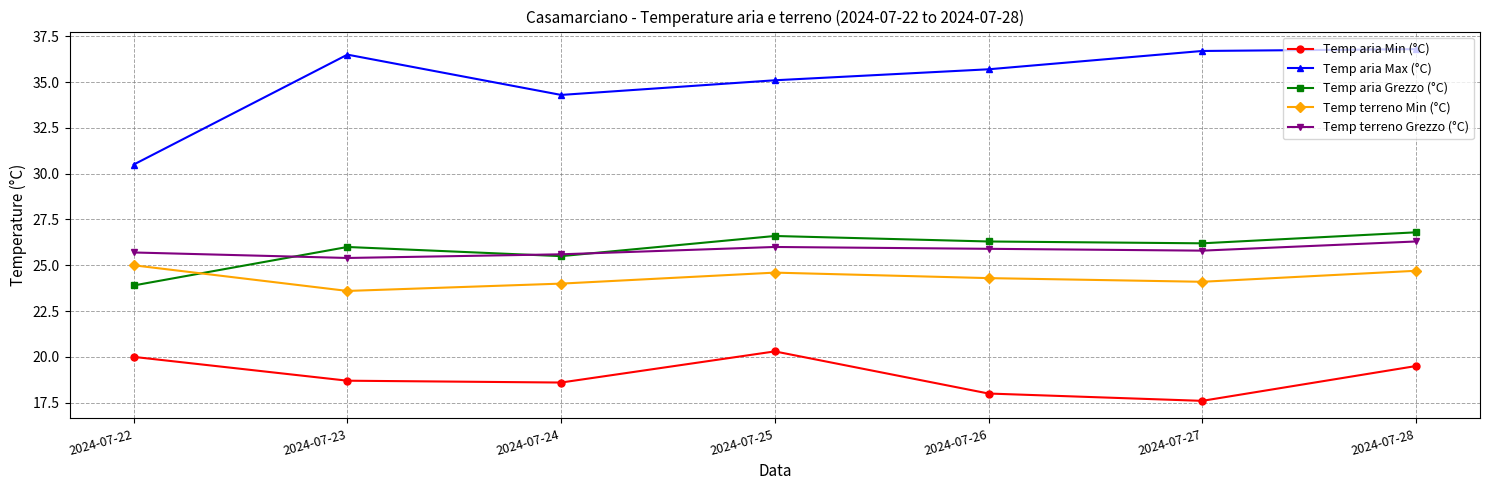

True or false: Temp aria Min (°C) and Temp terreno Grezzo (°C) intersect in this chart.

False